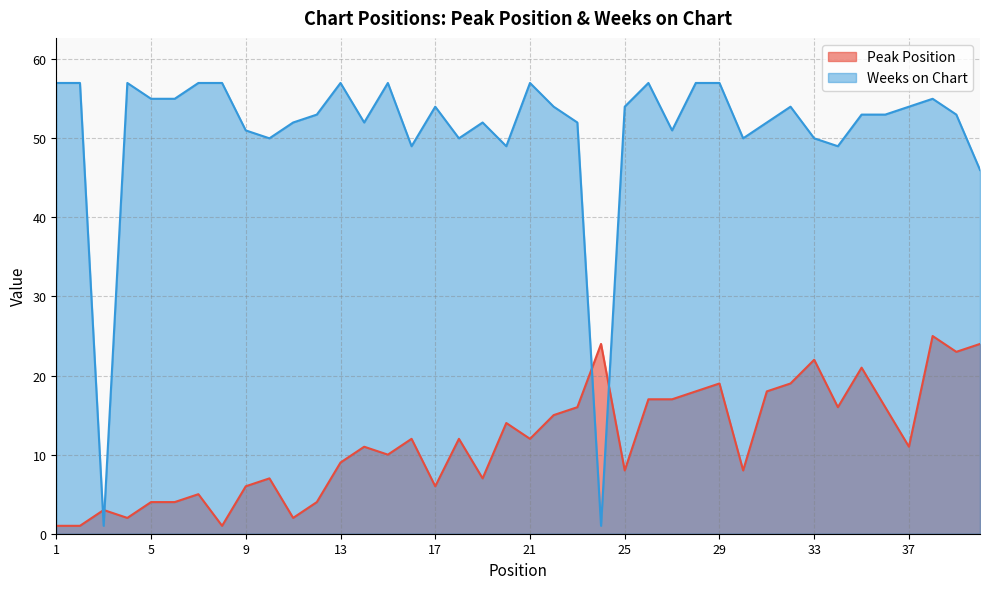

Rank the categories by Weeks on Chart value from lowest to highest.

3, 24, 40, 16, 20, 34, 10, 18, 30, 33, 9, 27, 11, 14, 19, 23, 31, 12, 35, 36, 39, 17, 22, 25, 32, 37, 5, 6, 38, 1, 2, 4, 7, 8, 13, 15, 21, 26, 28, 29